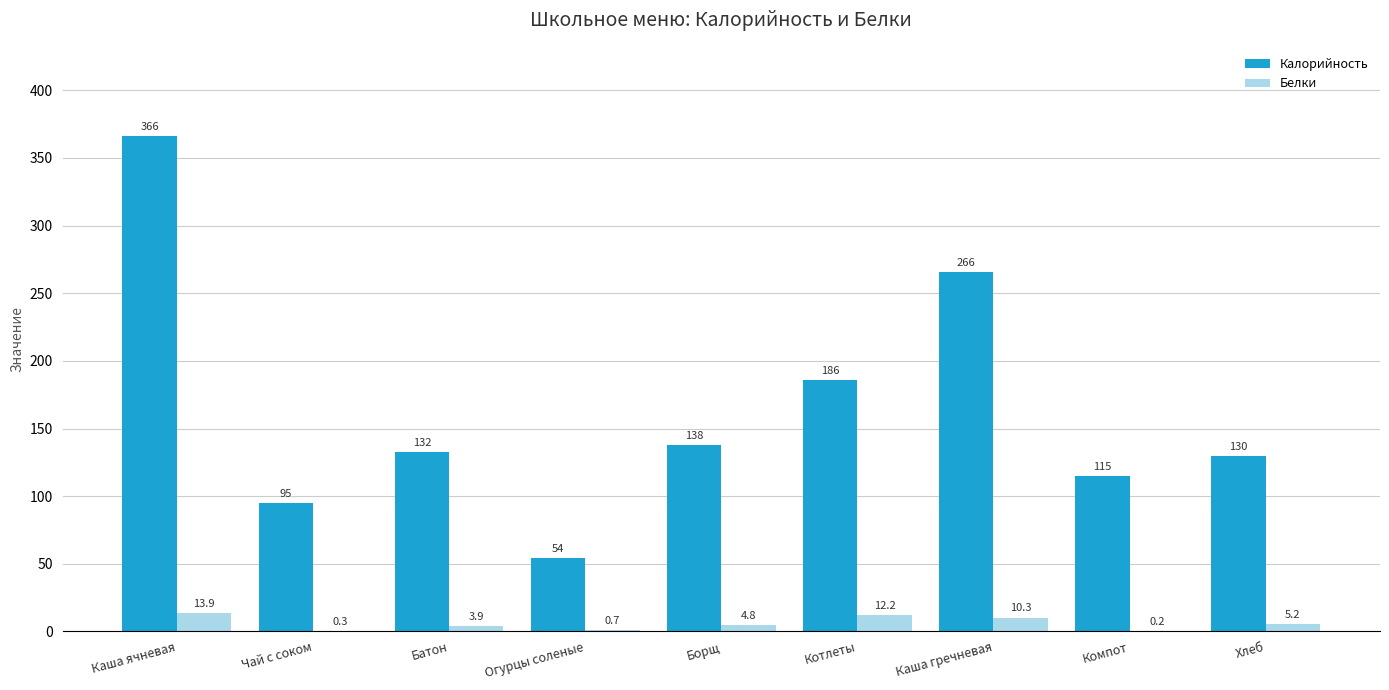

Between Каша ячневая and Огурцы соленые, which series saw the biggest shift?

Калорийность